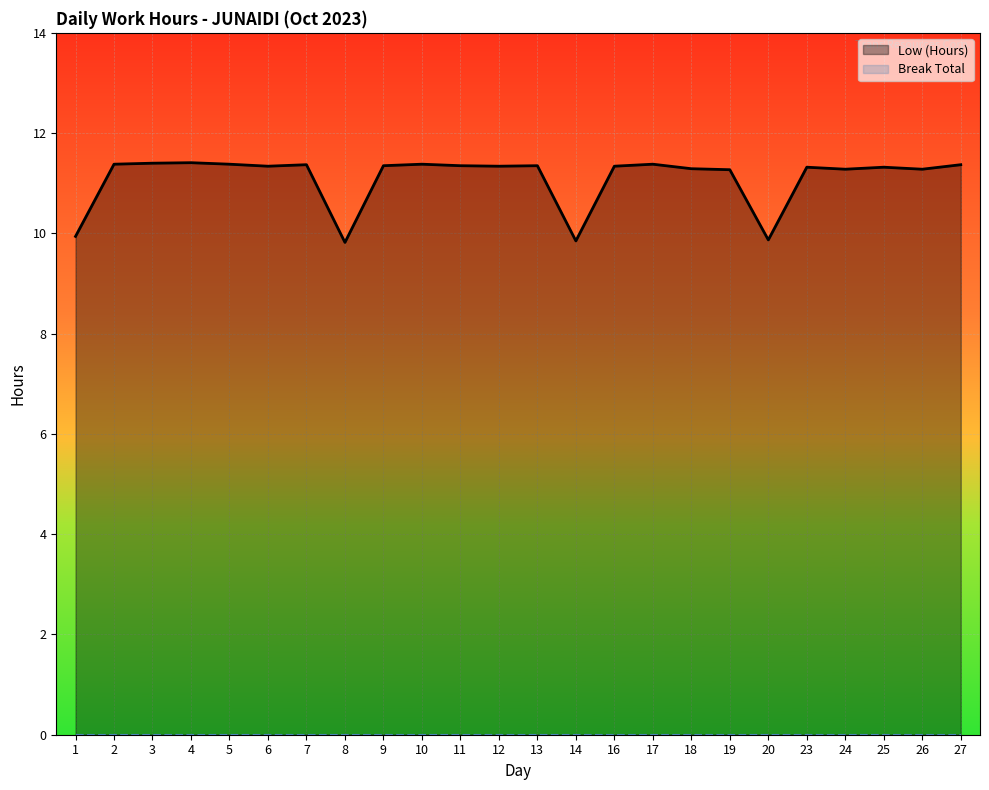

Does the chart display data point markers on the line(s)?

No